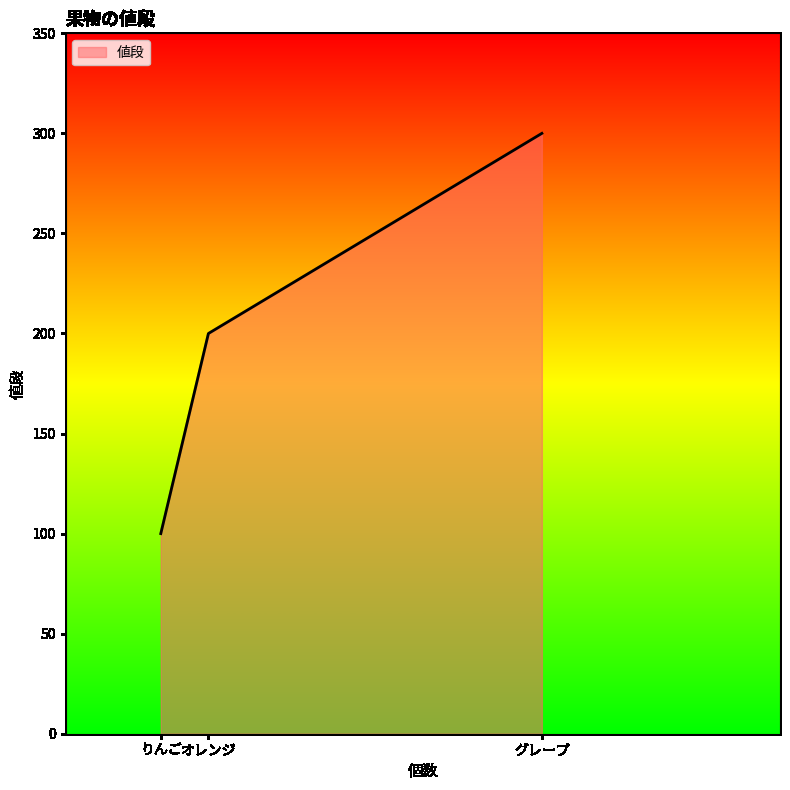

Reading left to right, list all the values displayed in this chart.

りんご=100	オレンジ=200	グレープ=300